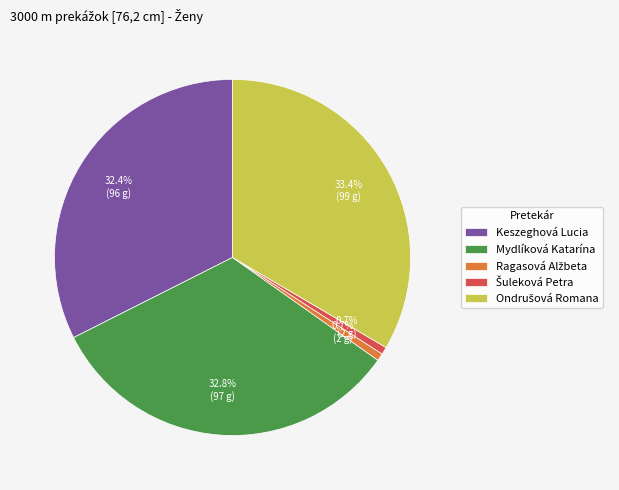

Count the number of slices in the pie.

5